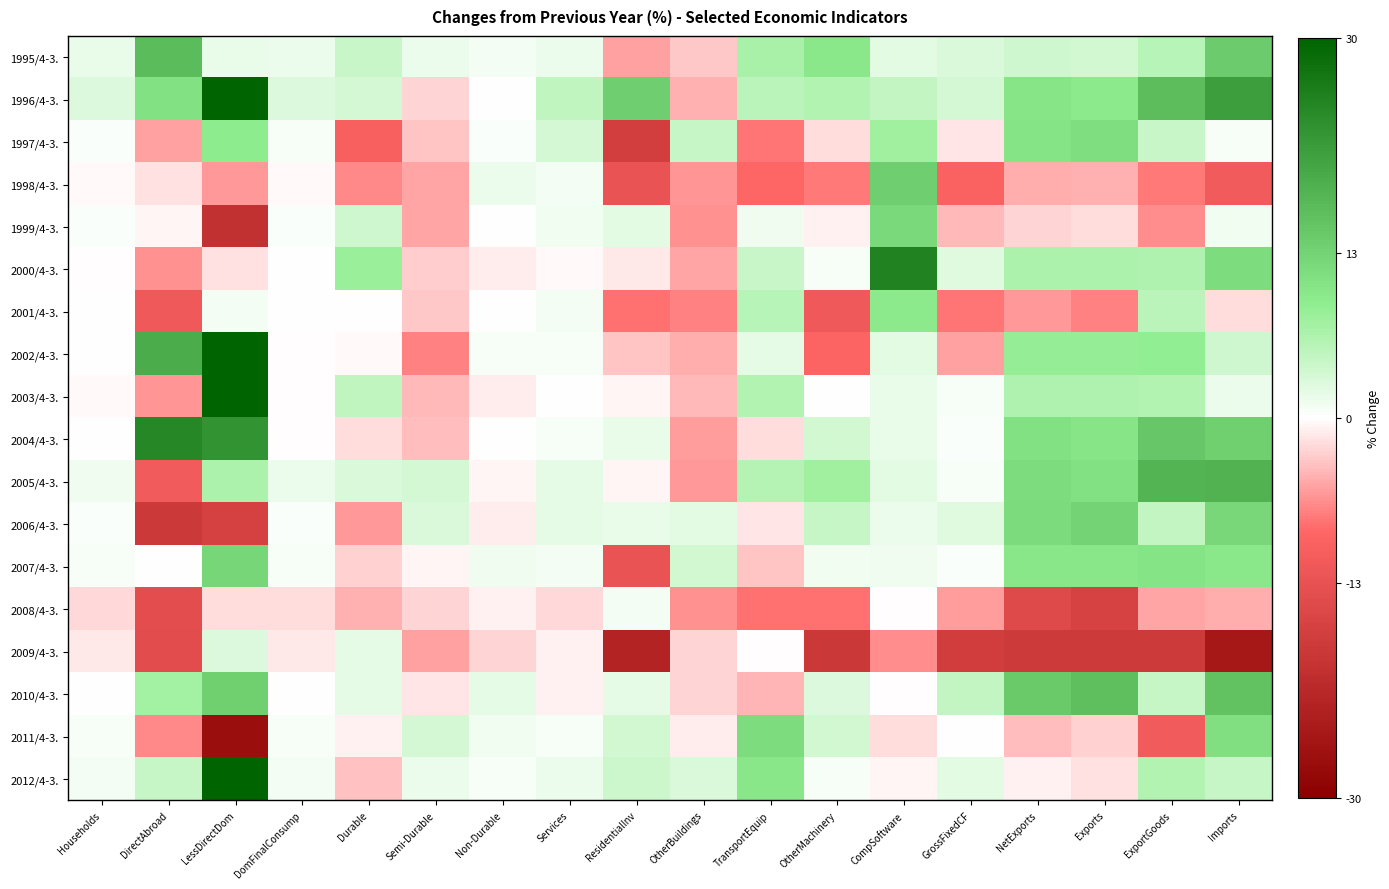

How many categories are shown in the chart?

18